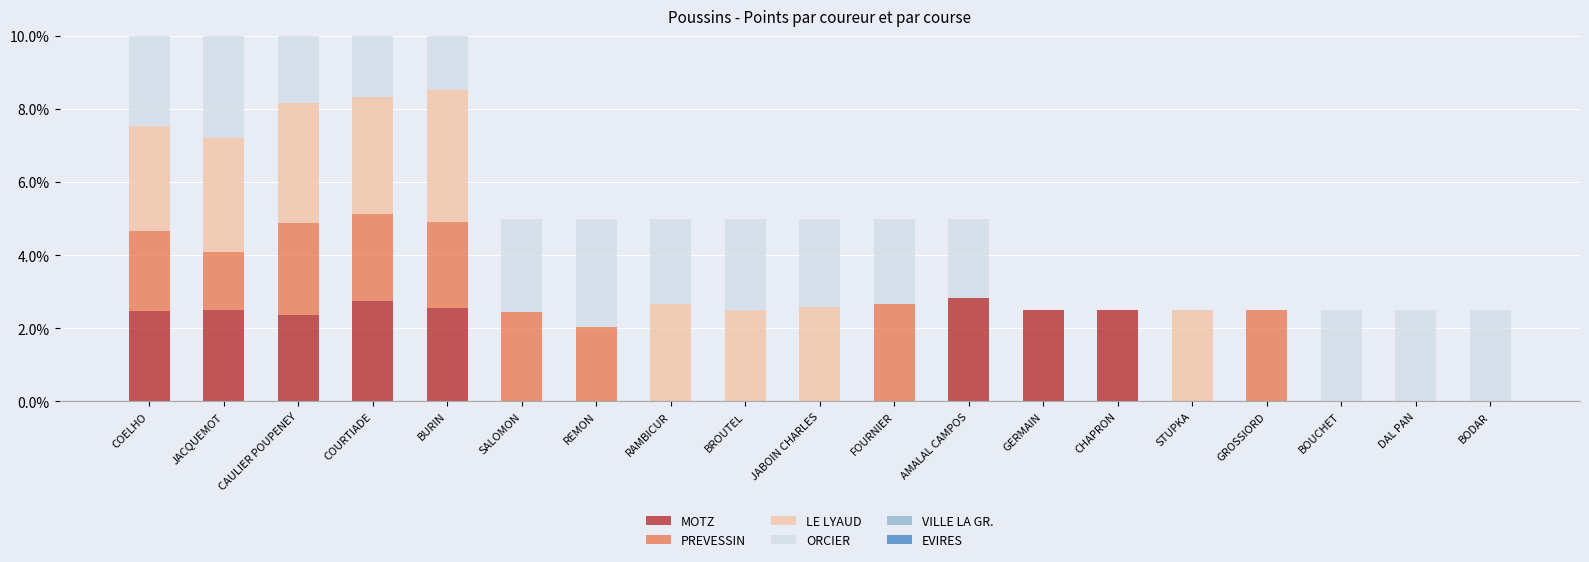

What position from the right is BURIN?

15